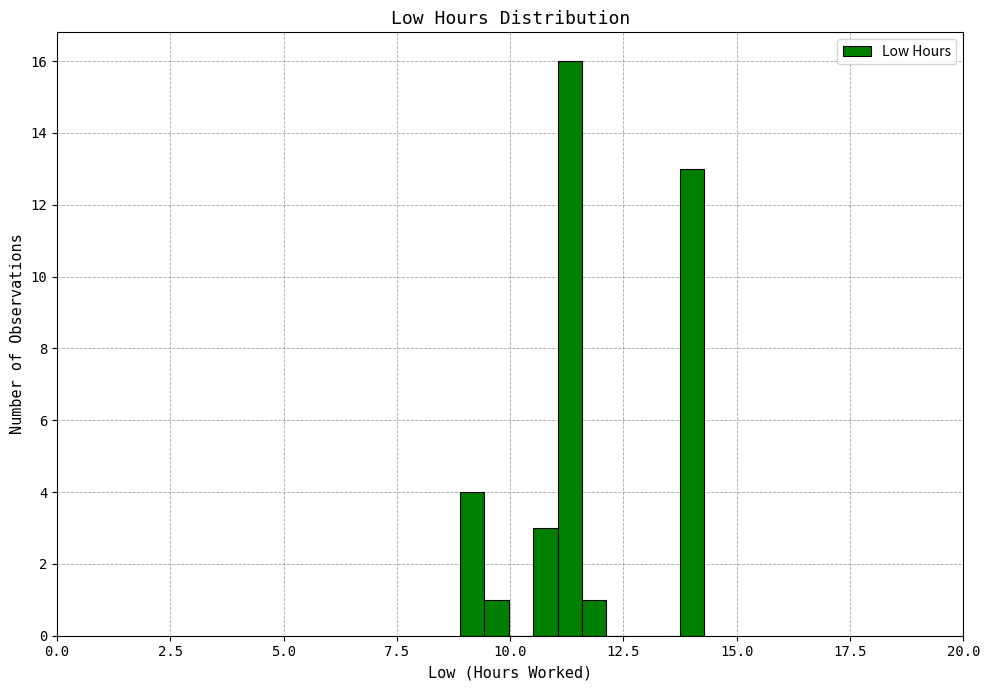

Around what value on the x-axis is the tallest bar? Give the approximate position of its centre, as read against the axis.

11.5